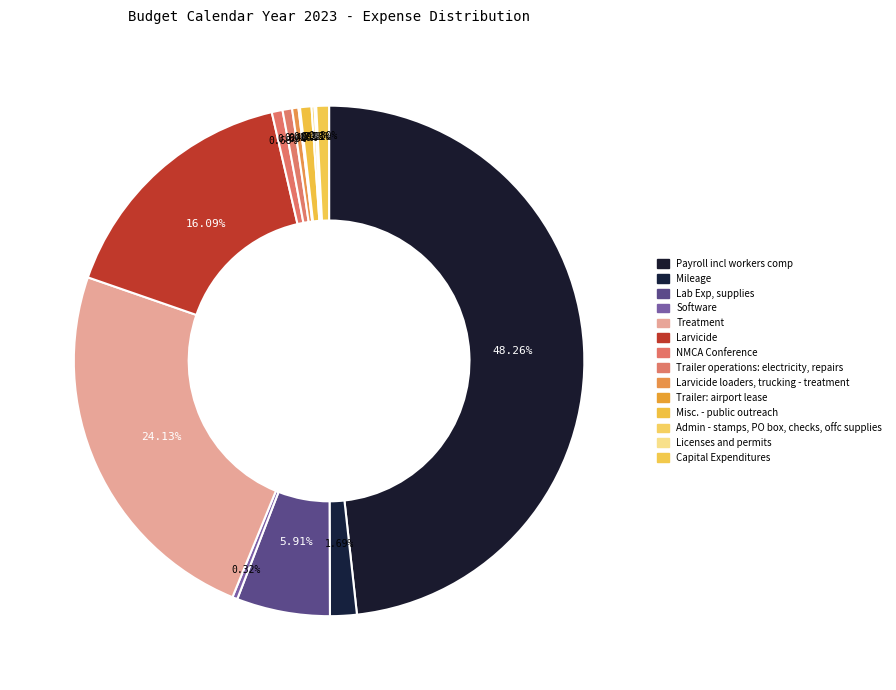

True or false: Treatment accounts for 13% of the total.

False